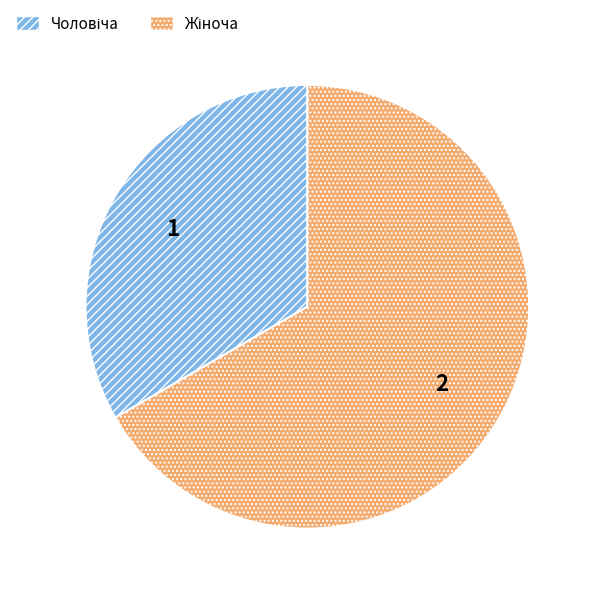

Does any single category account for the majority?

Yes